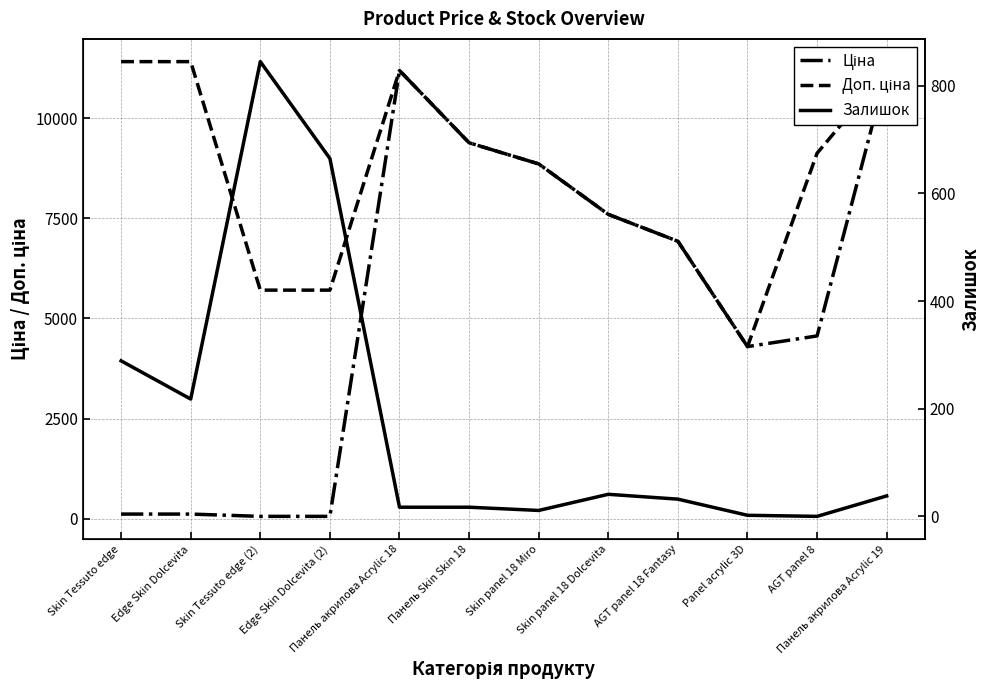

Rank the series by their maximum value, from lowest to highest.

Залишок, Ціна, Доп. ціна